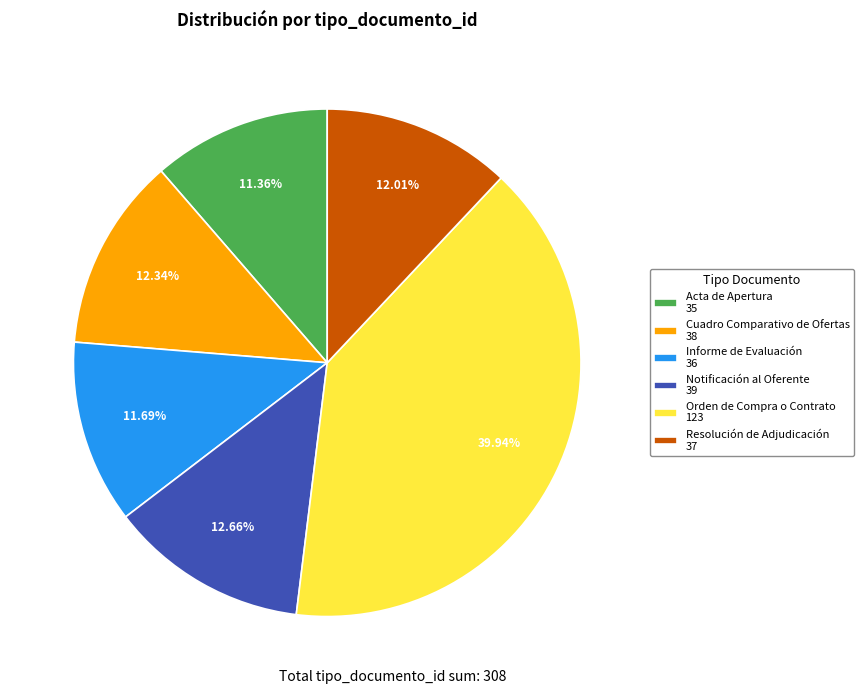

What is the ratio of the value at Cuadro Comparativo de Ofertas 38 to the value at Resolución de Adjudicación 37?

1.0